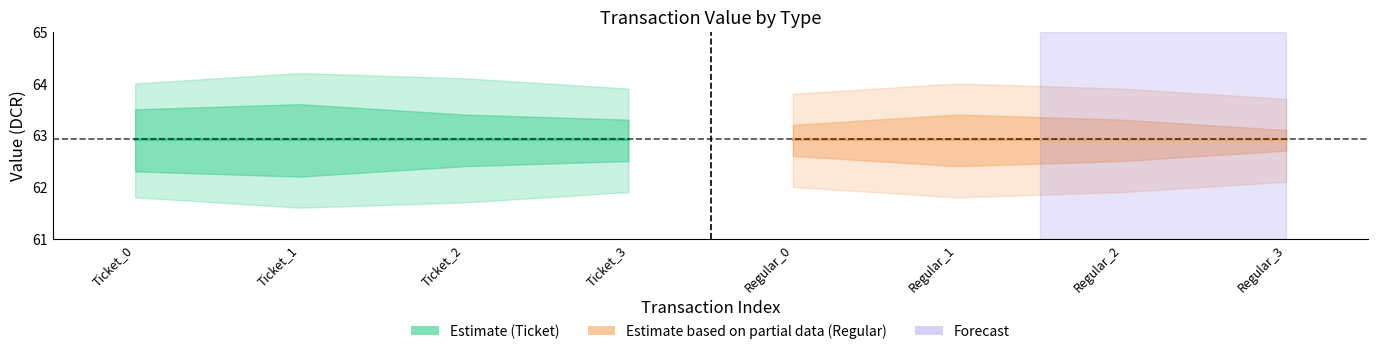

True or false: Ticket_io_index and Regular_value intersect in this chart.

False